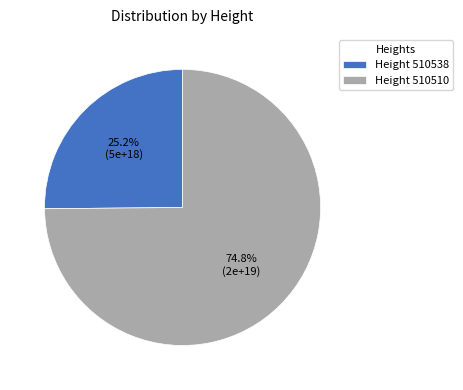

What is the majority slice?

Height 510510